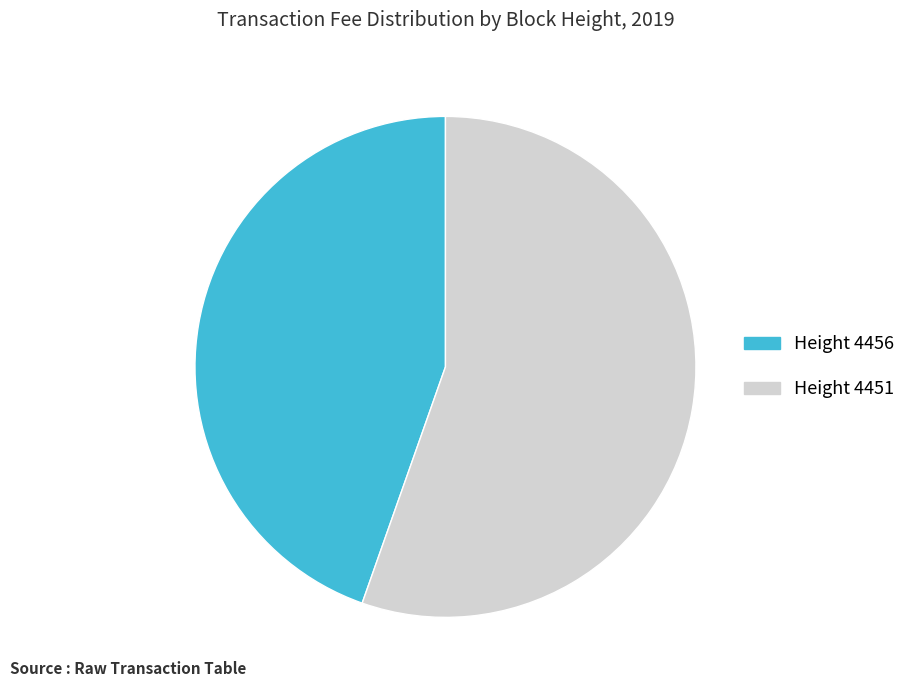

Is there a majority slice in this chart?

Yes